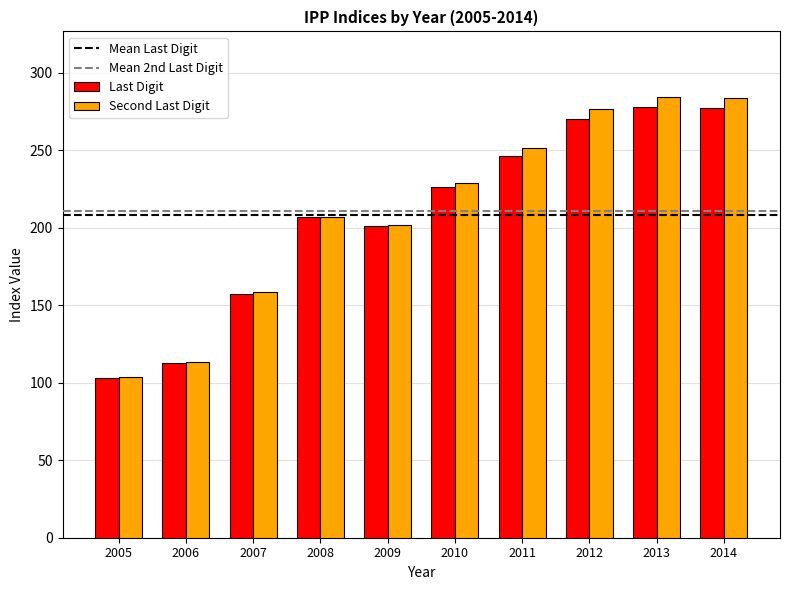

Which series has the widest spread of values?

Second Last Digit